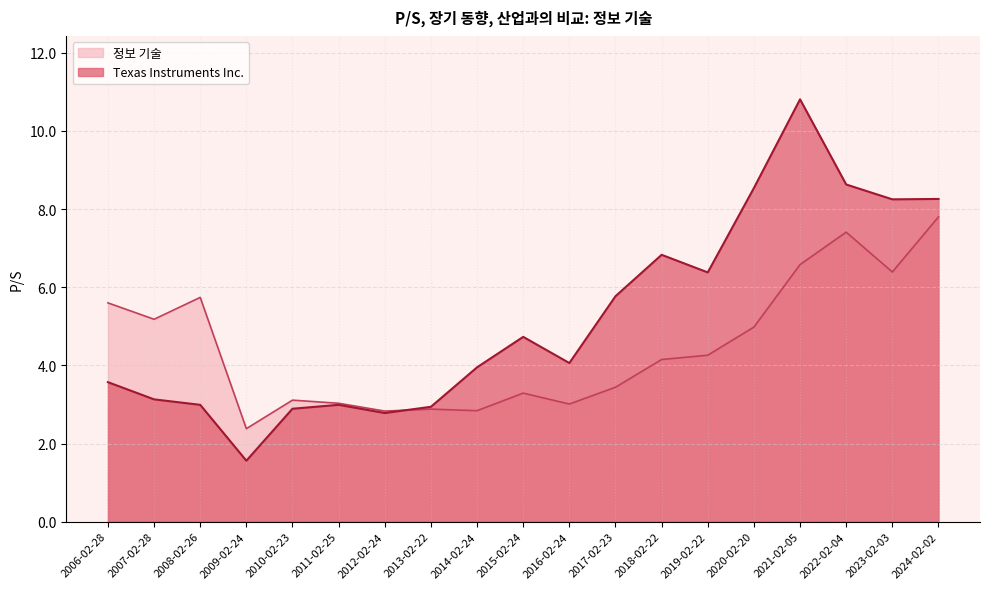

How many values in the Texas Instruments Inc. series exceed 4?

10